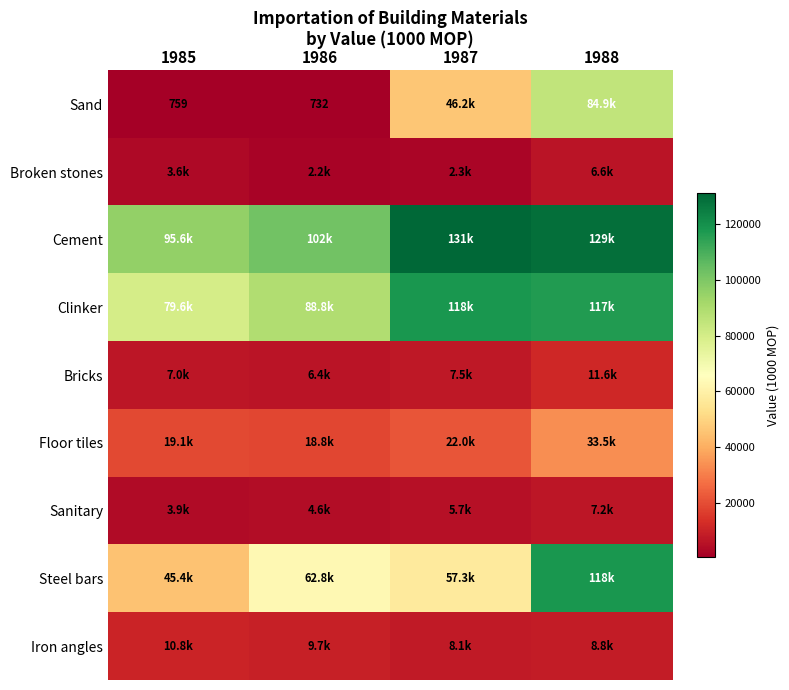

How many categories are shown in the chart?

4